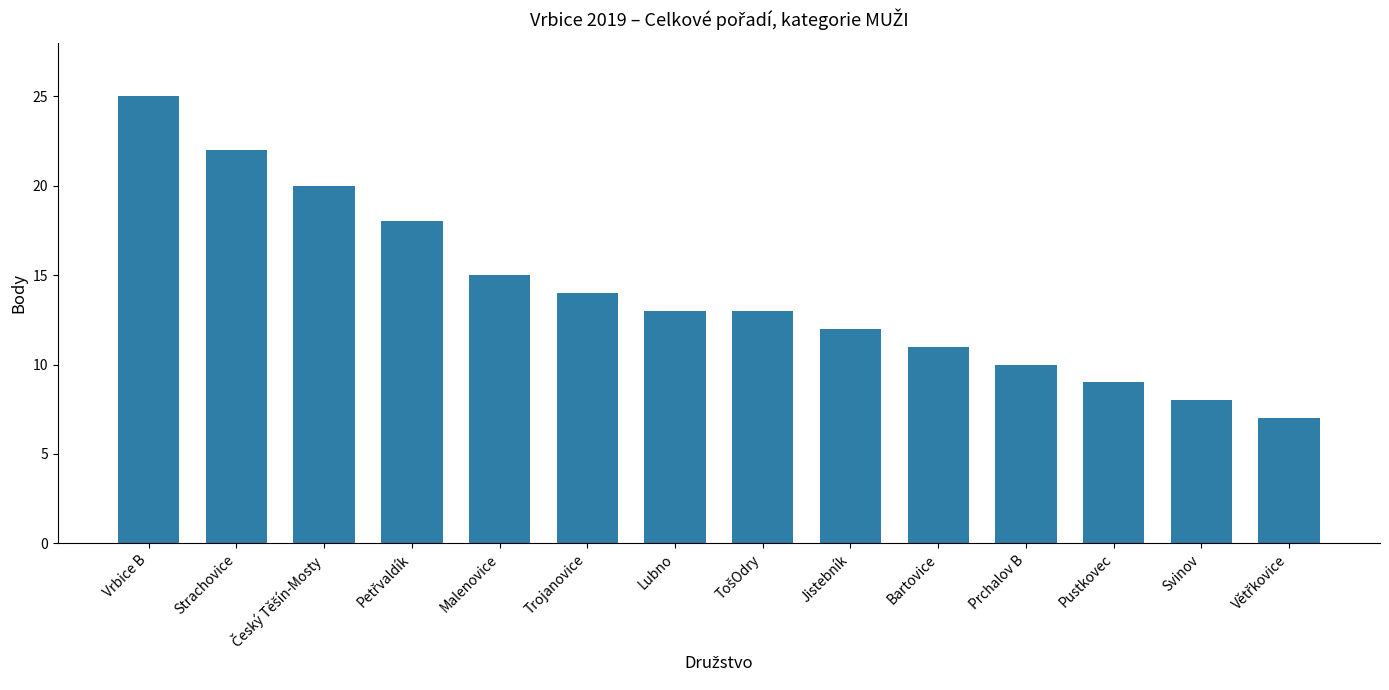

What is the ratio of the value at Pustkovec to the value at Malenovice?

0.6